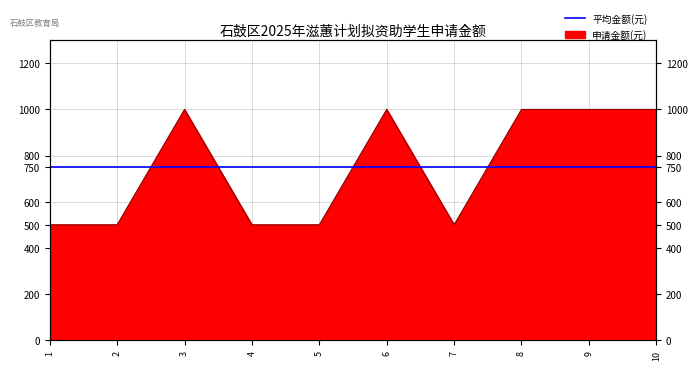

True or false: there are more than 1 points higher than both neighbors.

True